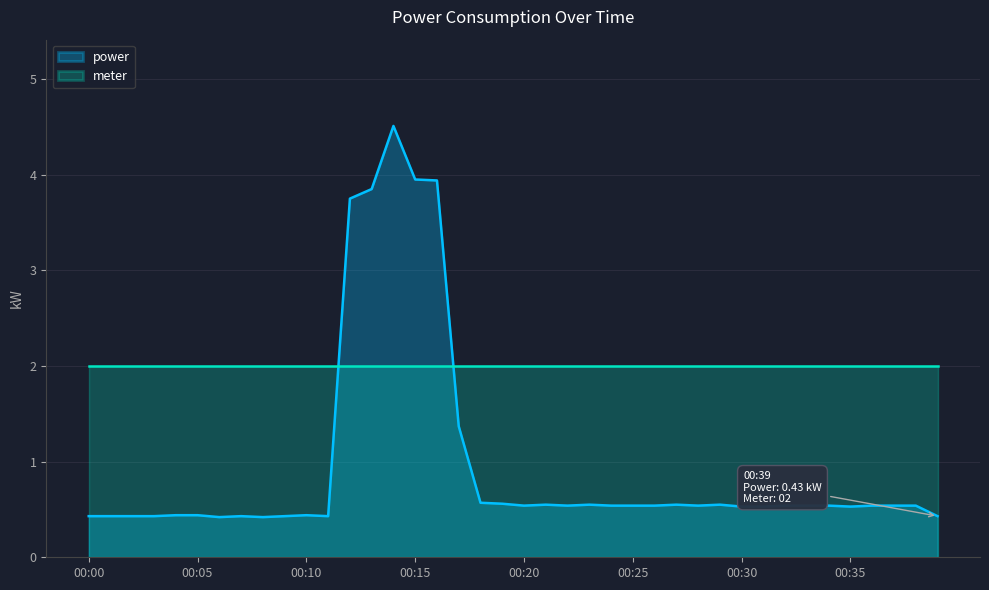

Reading left to right, transcribe all the data shown in this chart.

0.4	0.4	0.4	0.4	0.4	0.4	0.4	0.4	0.4	0.4	0.4	0.4	3.8	3.9	4.5	4.0	3.9	1.4	0.6	0.6	0.5	0.6	0.5	0.6	0.5	0.5	0.5	0.6	0.5	0.6	0.5	0.5	0.5	0.5	0.5	0.5	0.5	0.5	0.5	0.4